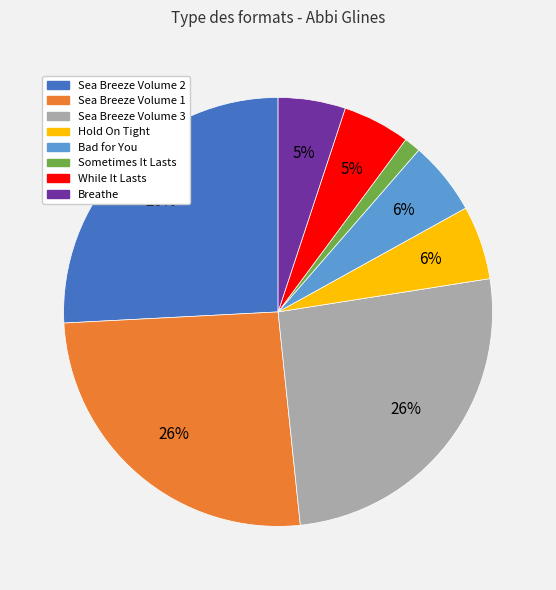

Is there any slice that represents more than half of the pie?

No